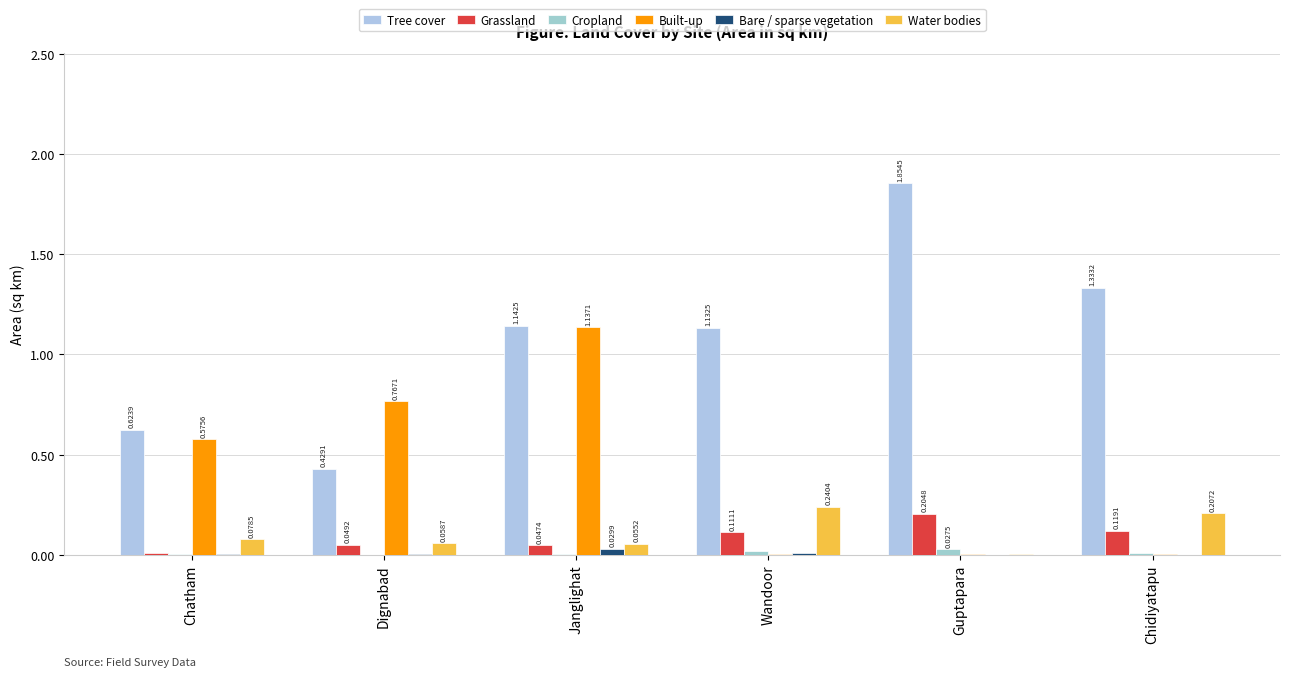

List the labels in order of Built-up value, largest first.

Janglighat, Dignabad, Chatham, Wandoor, Chidiyatapu, Guptapara